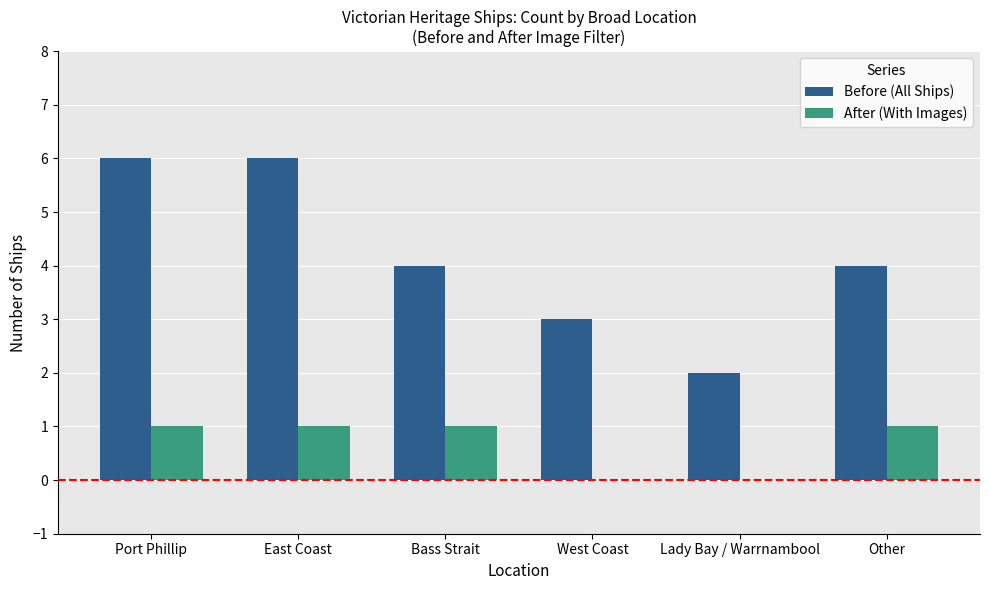

Is the value of After (With Images) at Bass Strait greater than the value of Before (All Ships) at West Coast?

No